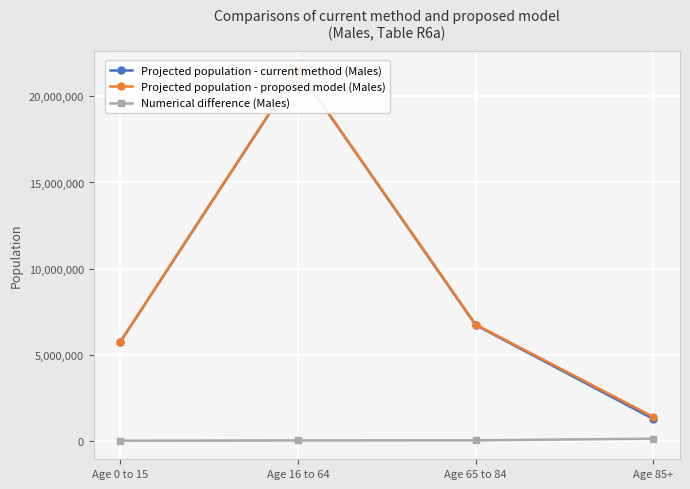

Count the number of data series in this chart.

3